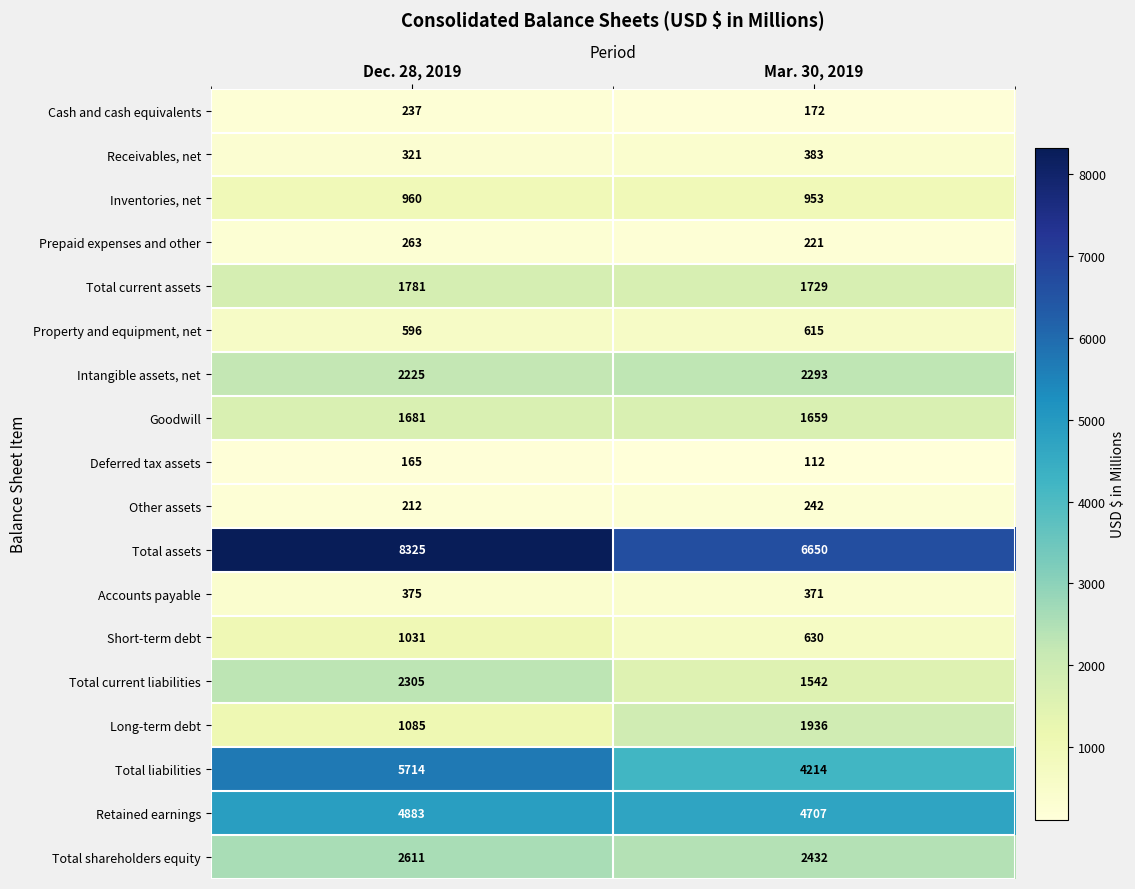

Read the Receivables, net value at Mar. 30, 2019.

383